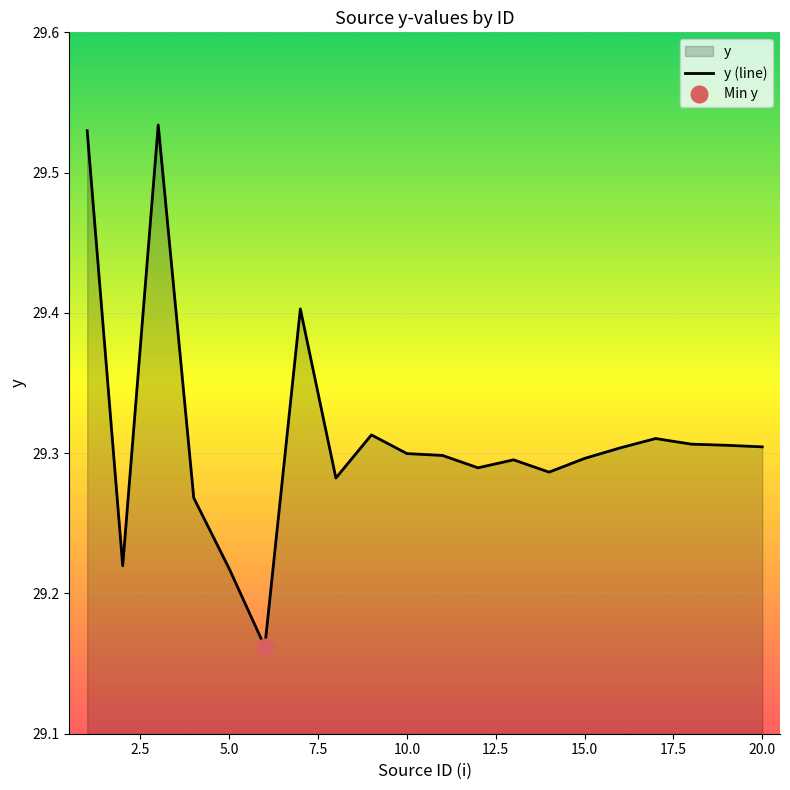

The y (line) series shows 14.0 at 5.0. True or false?

False